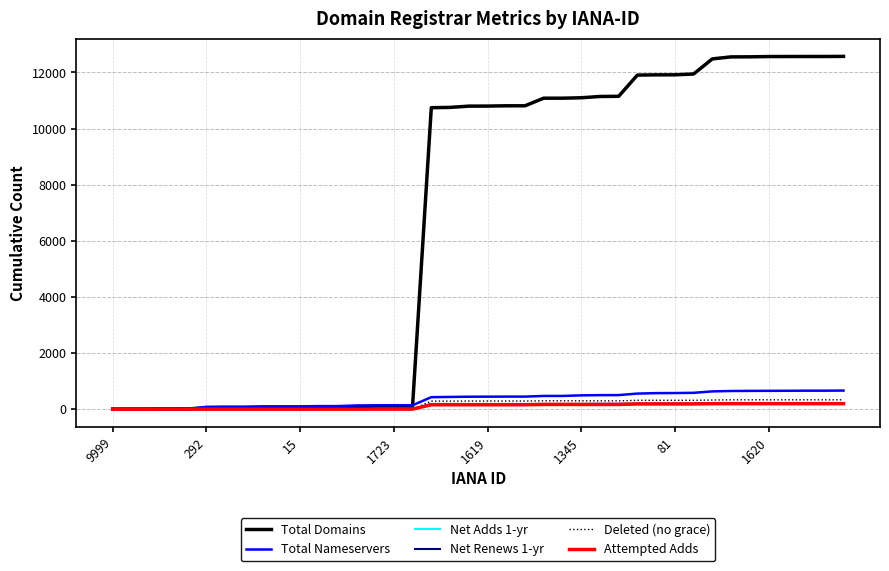

What is the greatest value displayed?

12574